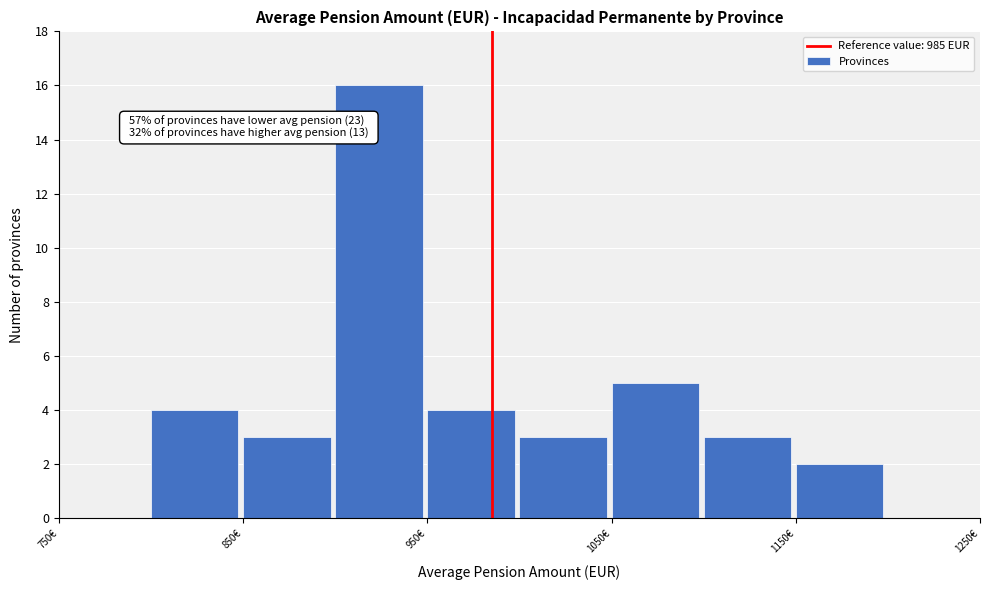

Over which range of the x-axis is the bar tallest?

900 to 950